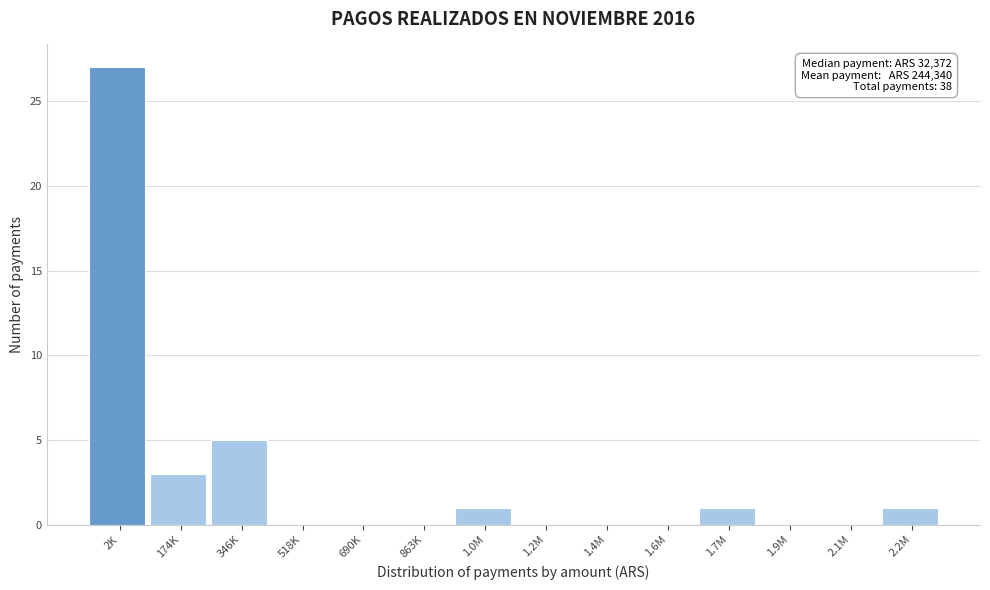

Reading left to right, transcribe all the data shown in this chart.

2K=27	174K=3	346K=5	518K=0	690K=0	863K=0	1.0M=1	1.2M=0	1.4M=0	1.6M=0	1.7M=1	1.9M=0	2.1M=0	2.2M=1